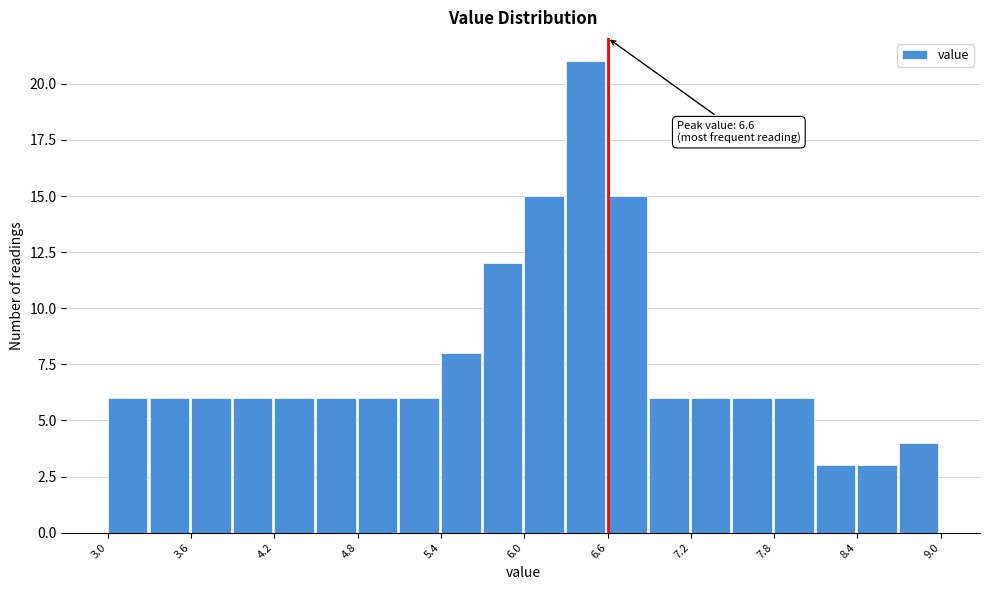

Around what value on the x-axis is the tallest bar? Give the approximate position of its centre, as read against the axis.

6.4